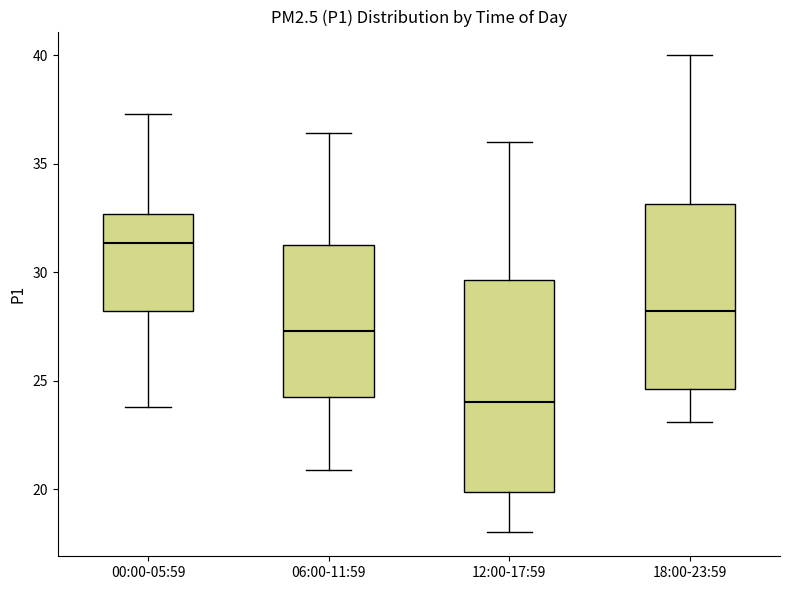

Which box is the tallest, from its lower edge to its upper edge?

12:00-17:59